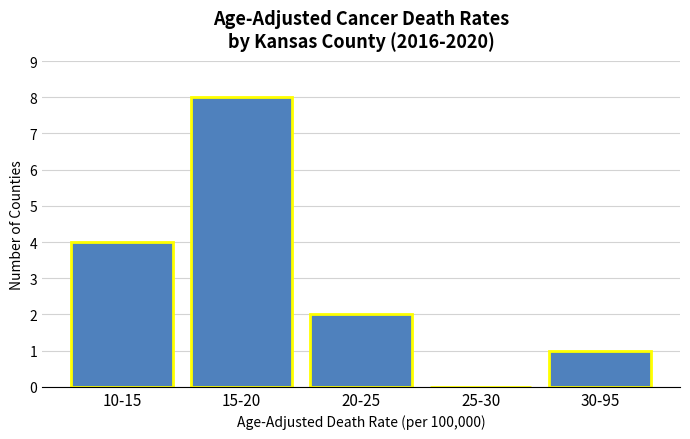

Reading left to right, transcribe all the data shown in this chart.

10-15=4	15-20=8	20-25=2	25-30=0	30-95=1